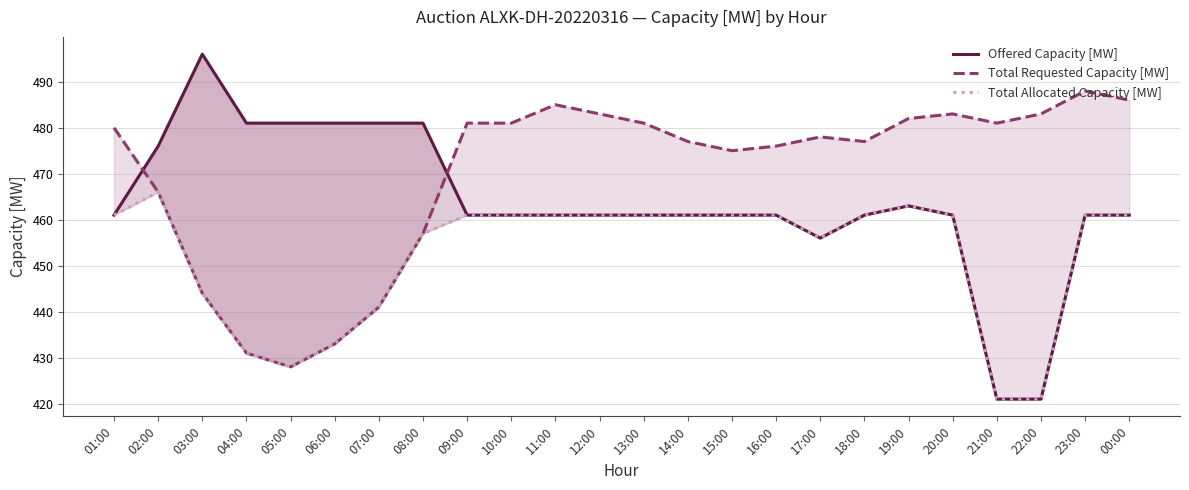

At which category does Offered Capacity [MW] reach its first local peak?

03:00